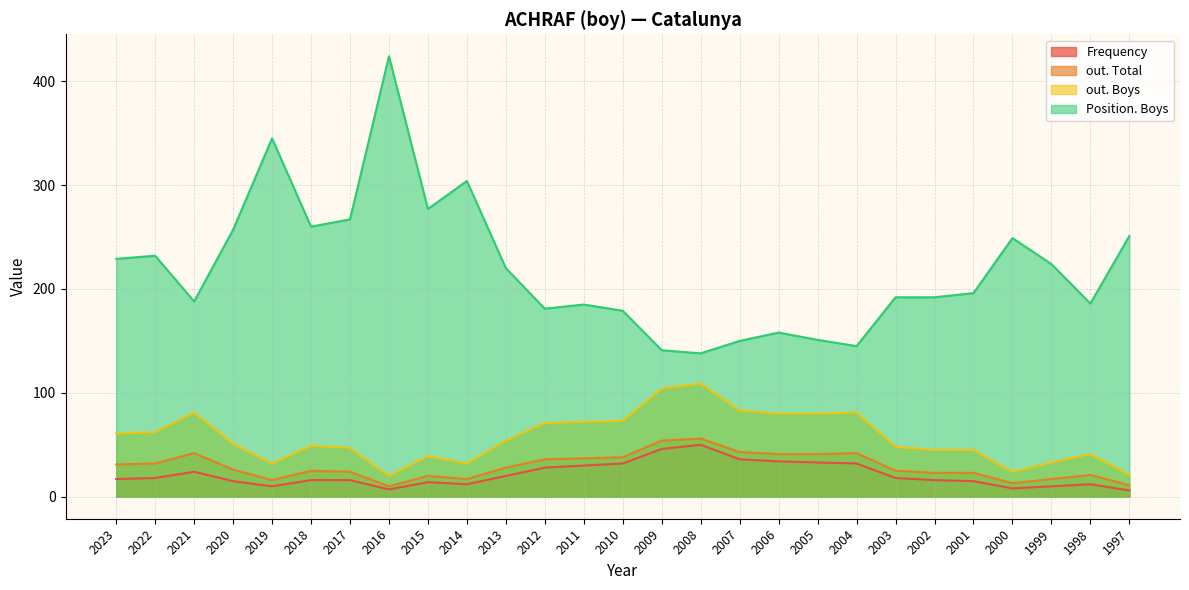

What is the value of the out. Total point at the 5th from the left?

16